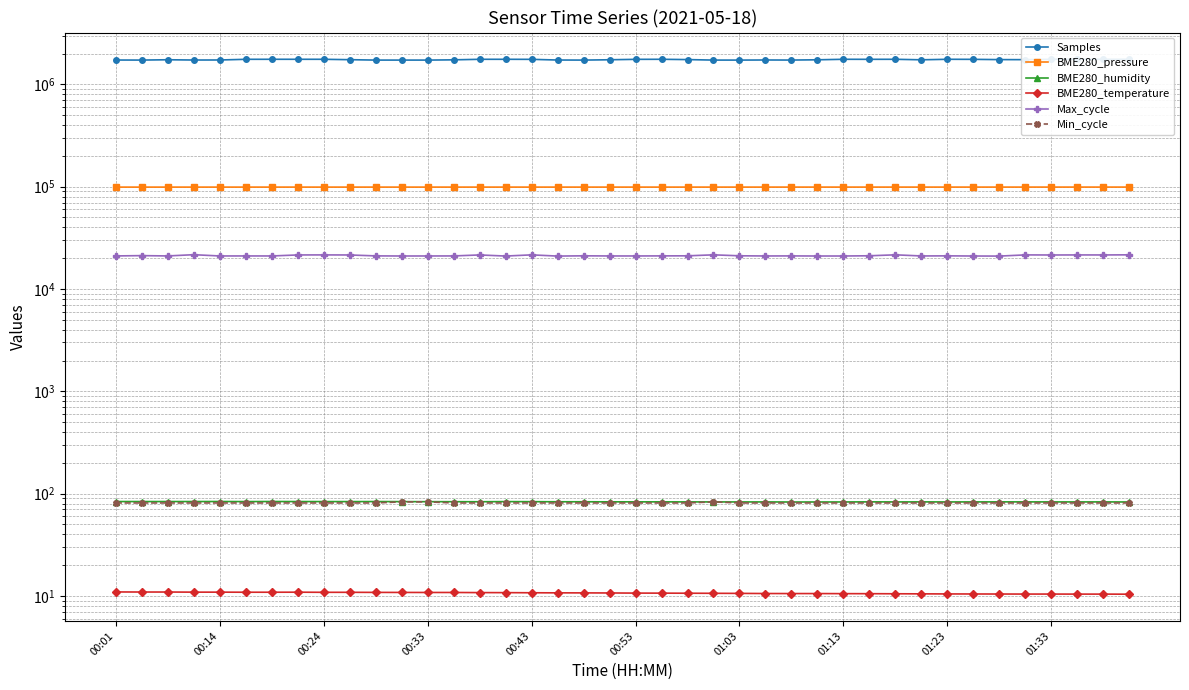

Which category has the lowest value across all series?

39